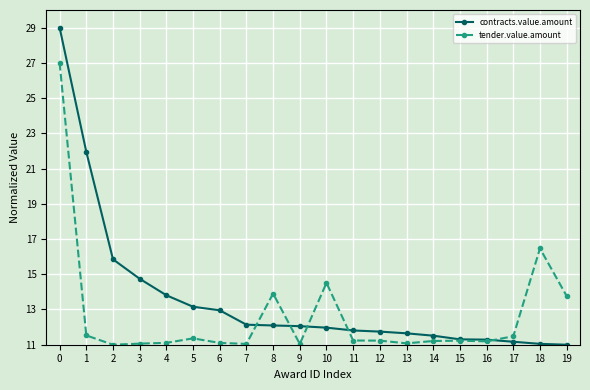

What is the average value of the tender.value.amount series?

12.7